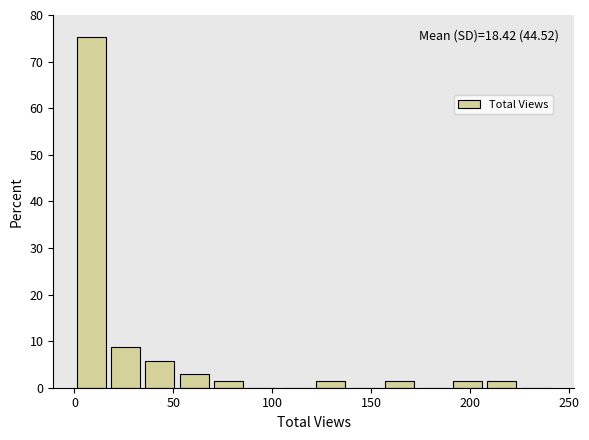

Read against the x-axis, roughly where is the centre of the tallest bar?

10